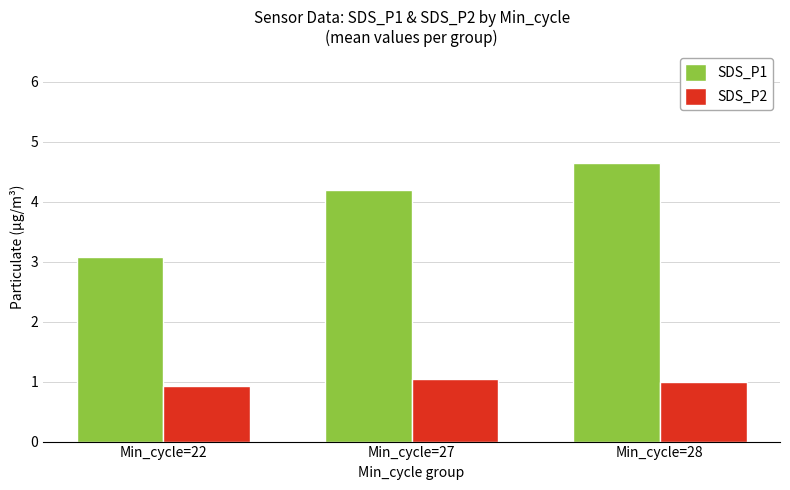

What is the highest value of the SDS_P2 series?

1.1